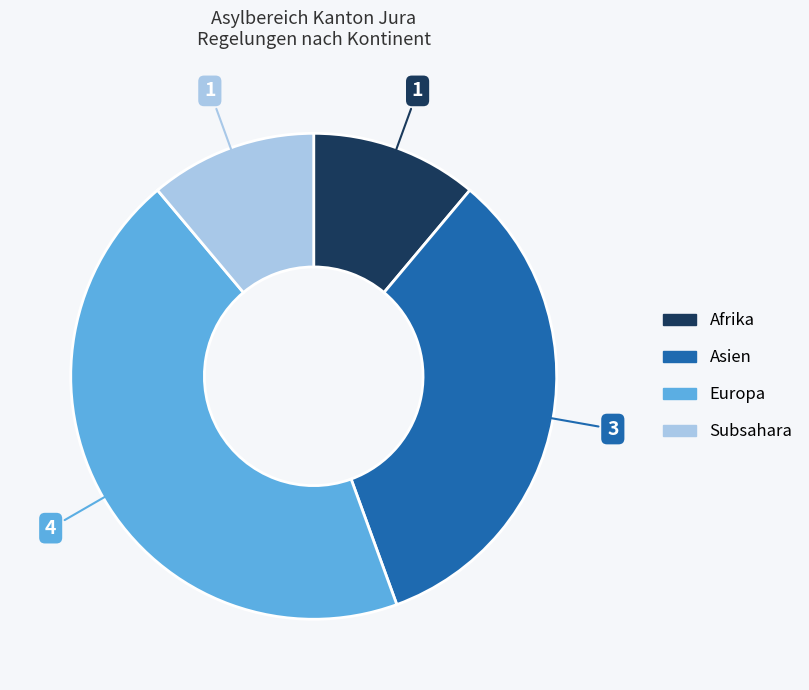

Is there any slice that represents more than half of the pie?

No